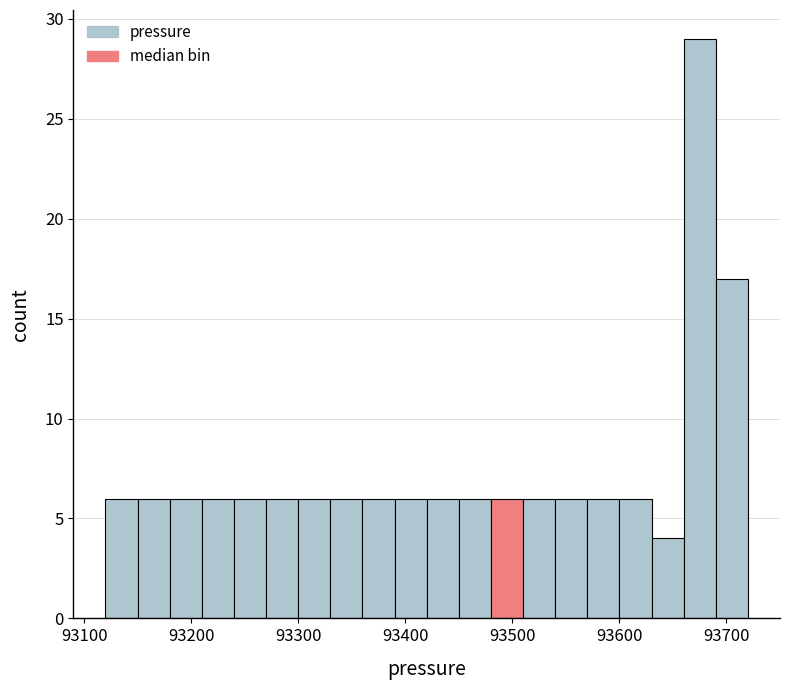

Around what value on the x-axis is the tallest bar? Give the approximate position of its centre, as read against the axis.

93680